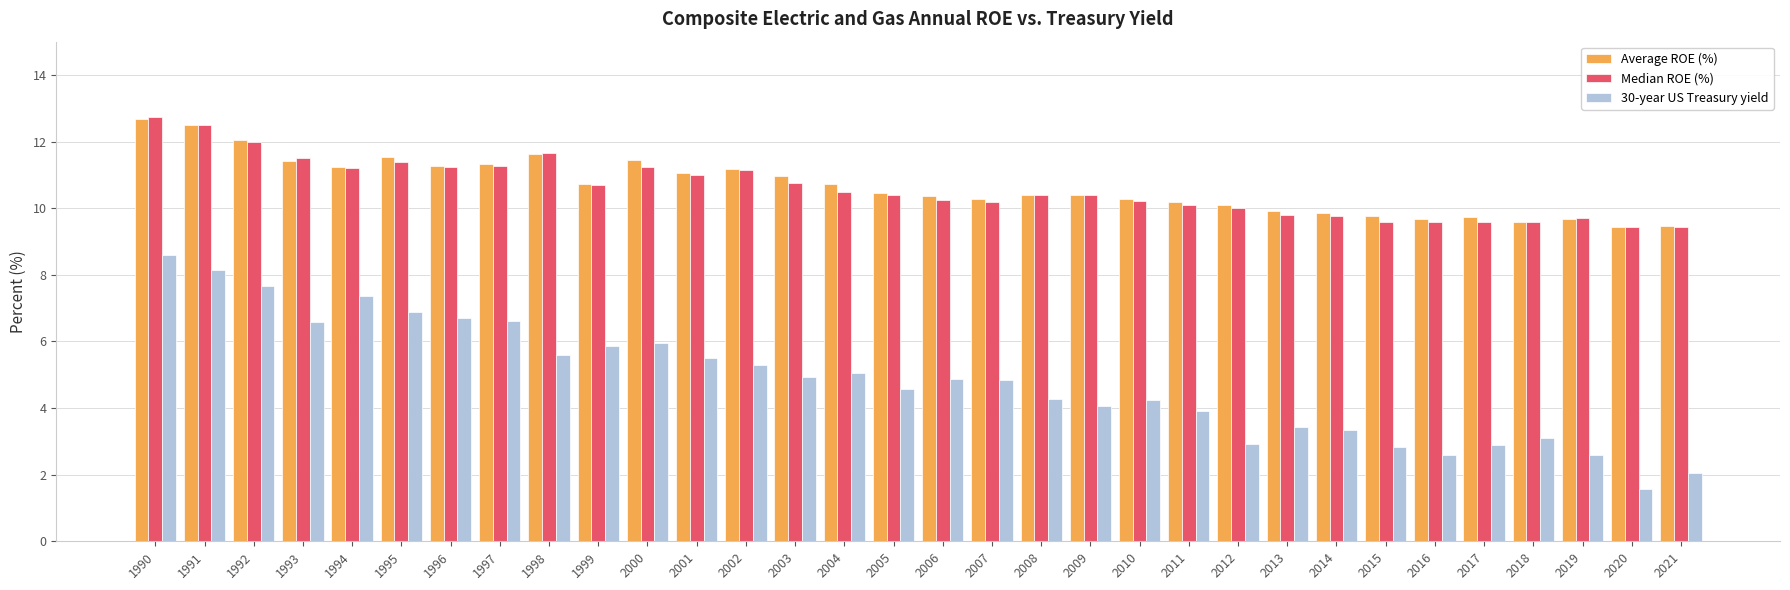

What is the difference between the second highest and second lowest values in the 30-year US Treasury yield series?

6.1